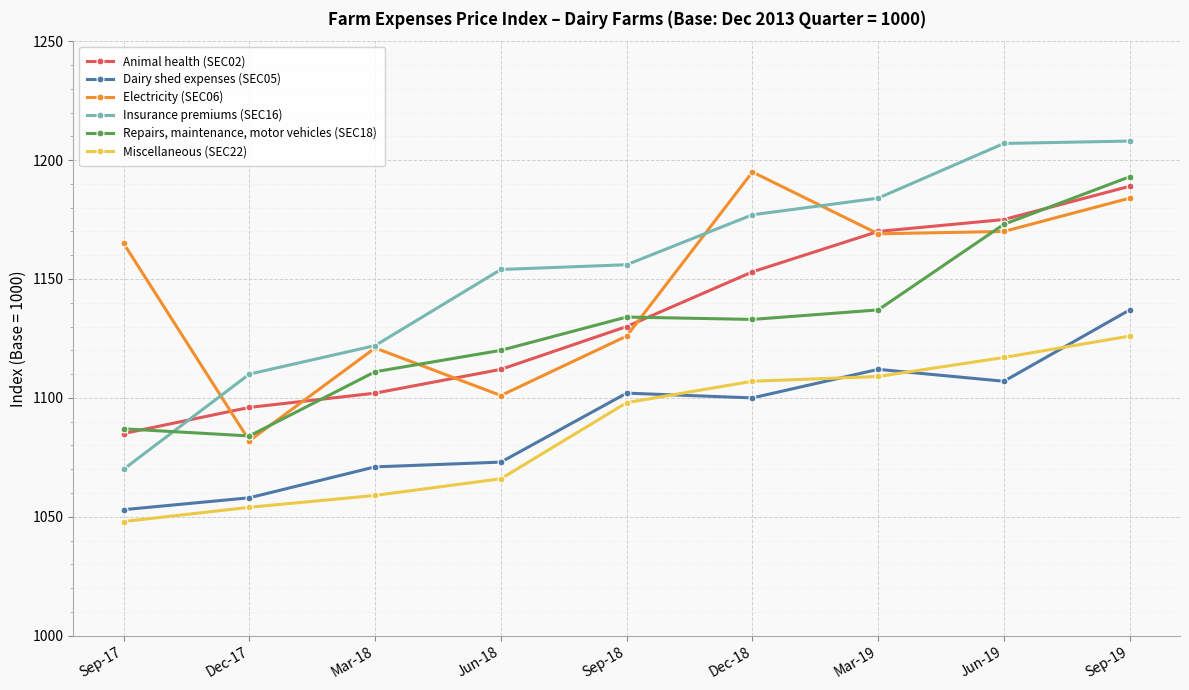

Which series changed the most between Dec-17 and Mar-19?

Electricity (SEC06)